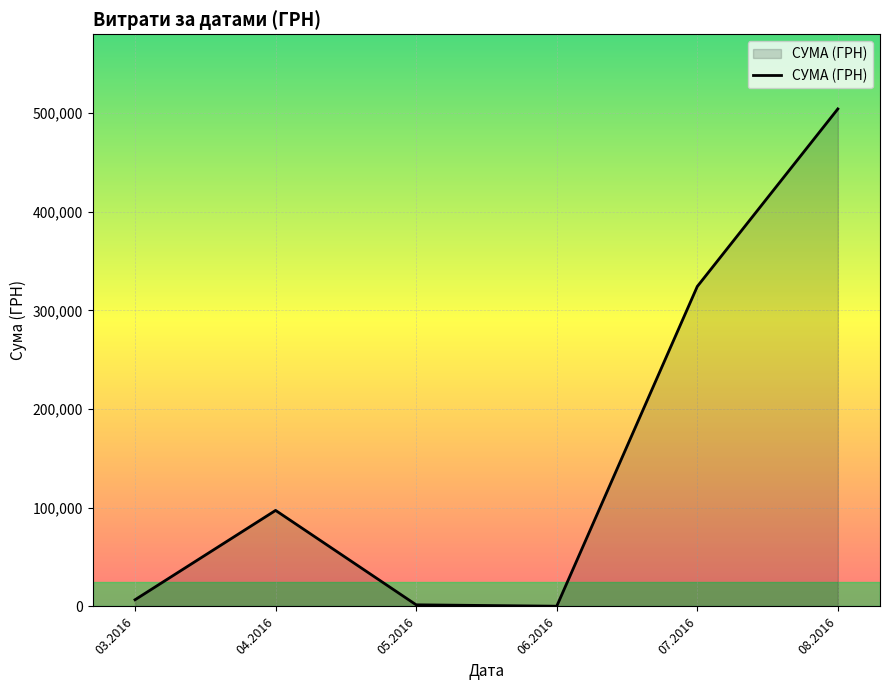

What is the maximum value shown in the chart?

504102.8